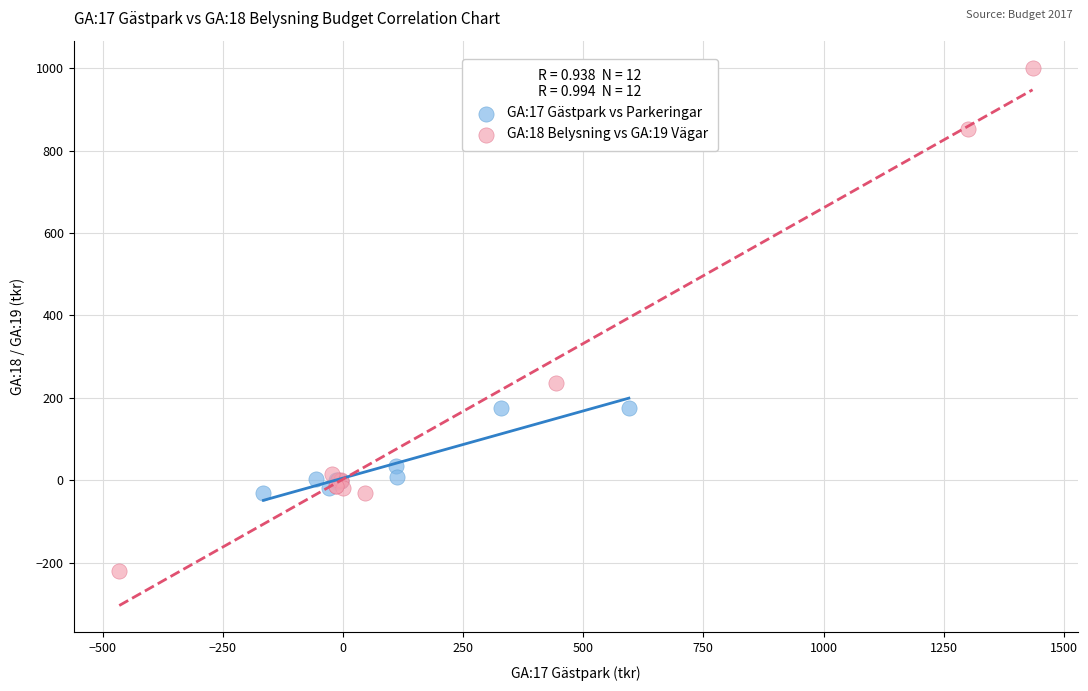

What are all the series names shown in the legend?

GA:17 Gästpark vs Parkeringar, GA:18 Belysning vs GA:19 Vägar